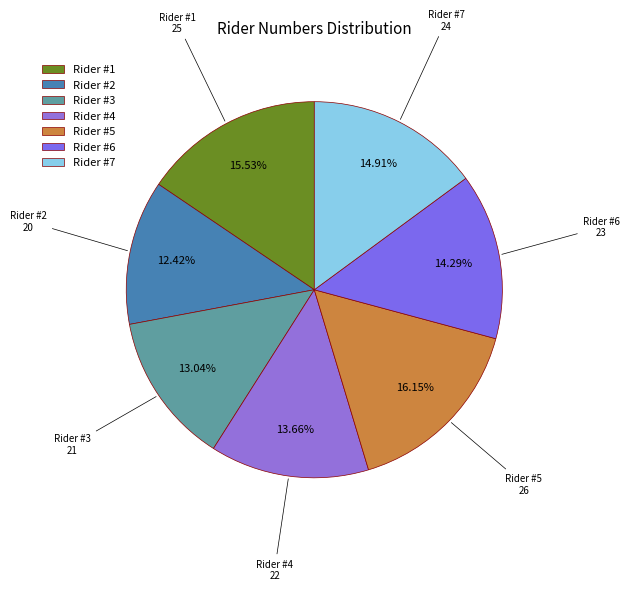

Count the number of slices in the pie.

7